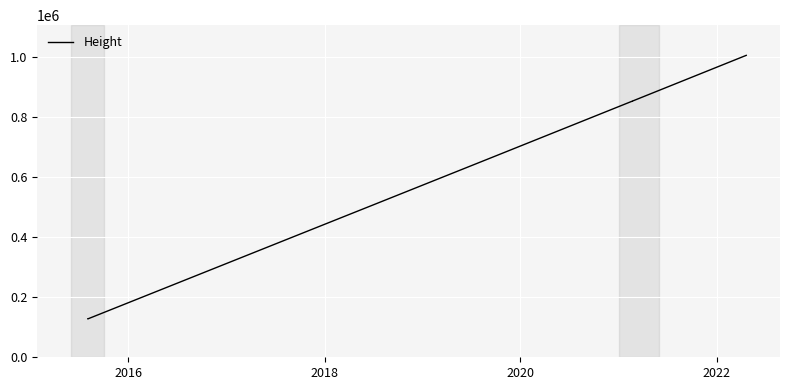

Count the number of categories in the chart.

10